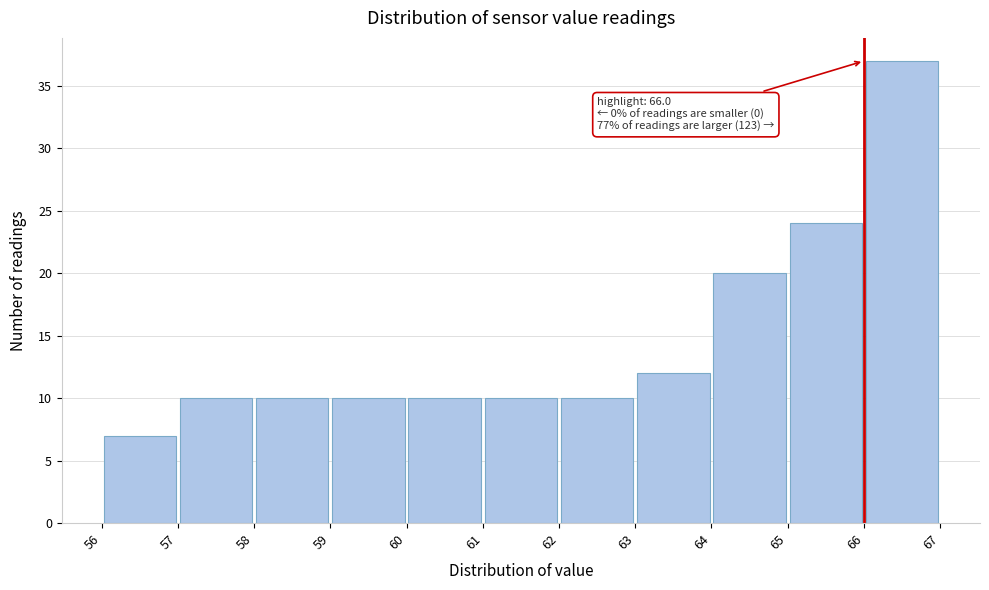

Over which range of the x-axis is the bar tallest?

66 to 67